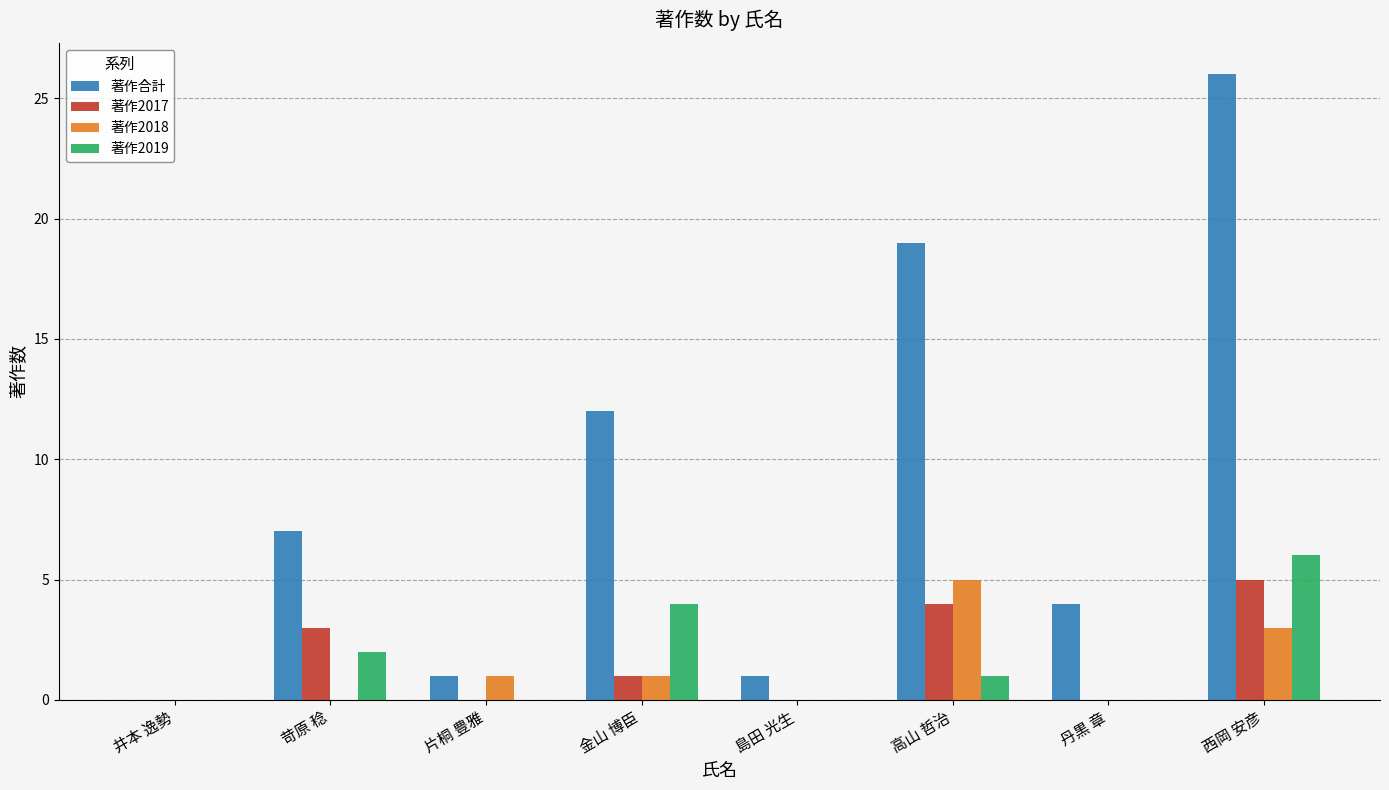

How many groups of bars are there?

8